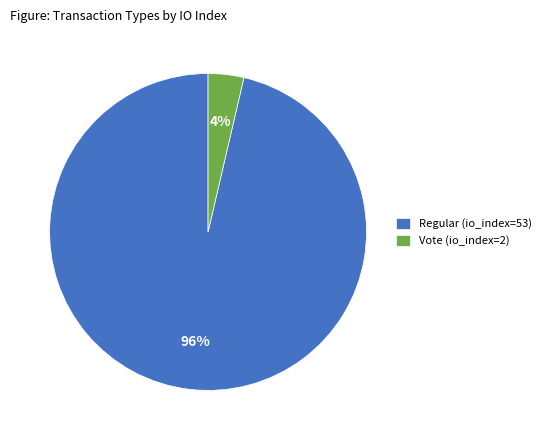

To the nearest percent, what percentage of the pie is Regular (io_index=53)?

96%